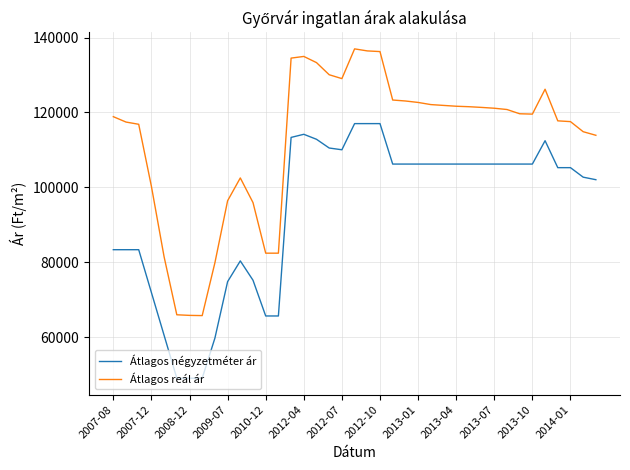

Rank the series by their average value, from highest to lowest.

Átlagos reál ár, Átlagos négyzetméter ár